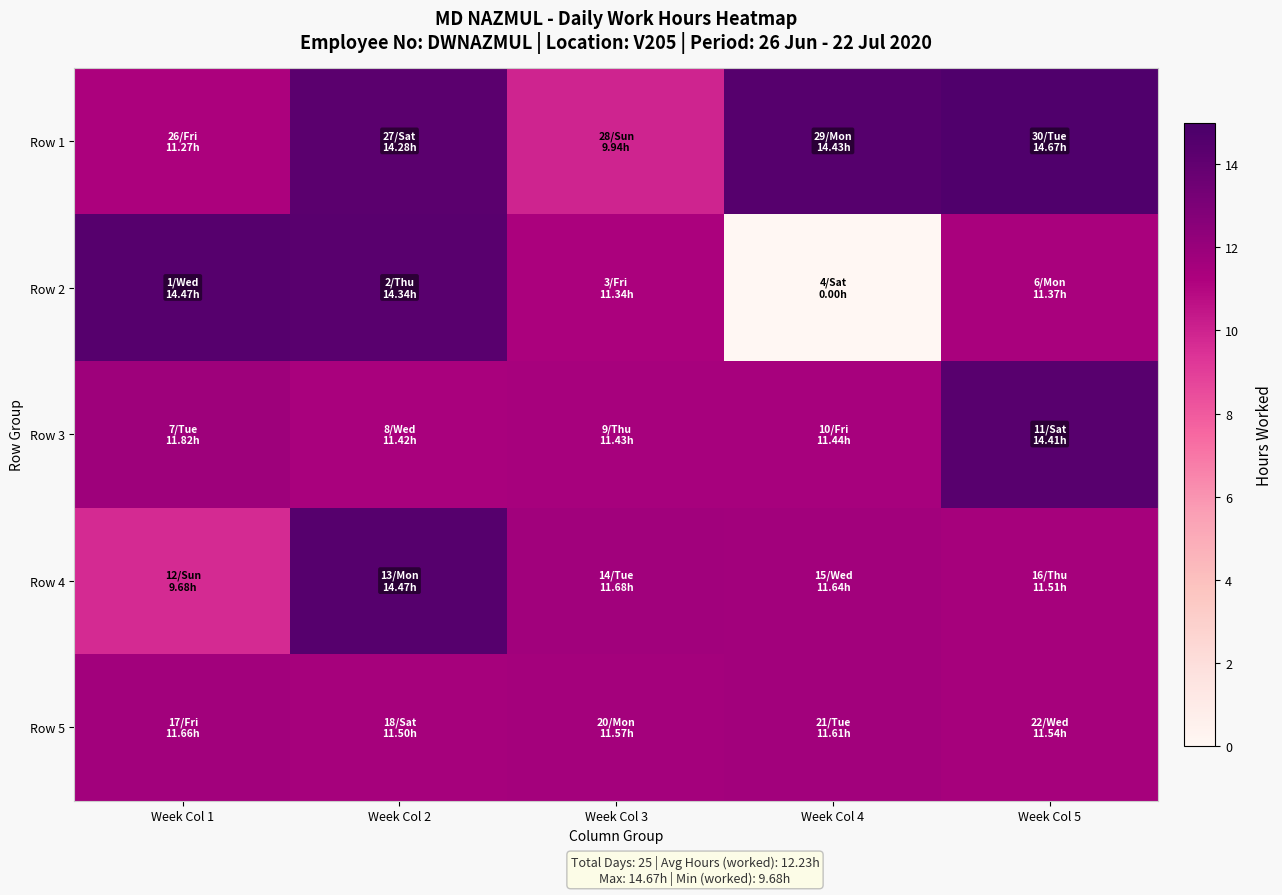

Between Week Col 2 and Week Col 5, which series saw the biggest shift?

Row 3